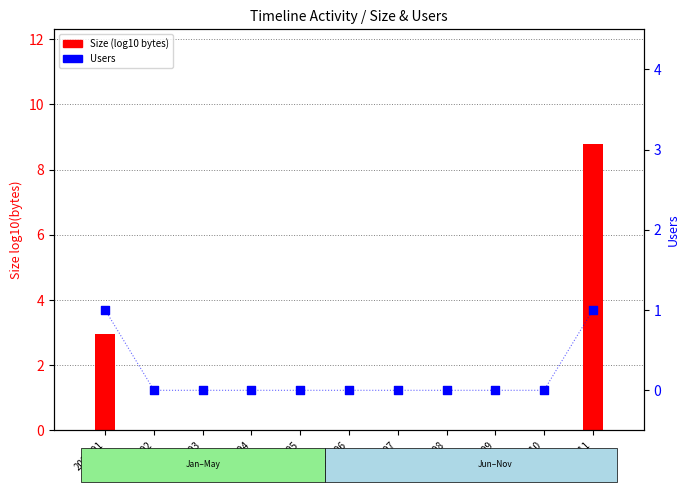

Which series reaches the minimum Y coordinate?

Size (log10 bytes)